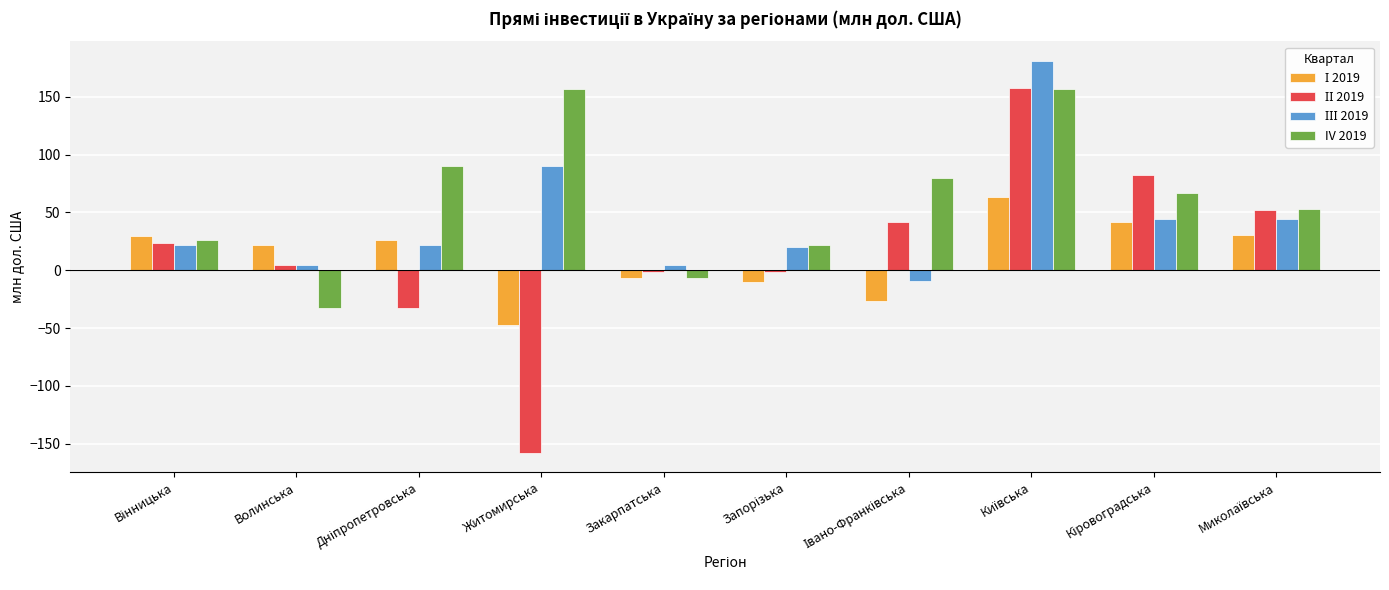

Which series has the largest total across all categories?

IV 2019